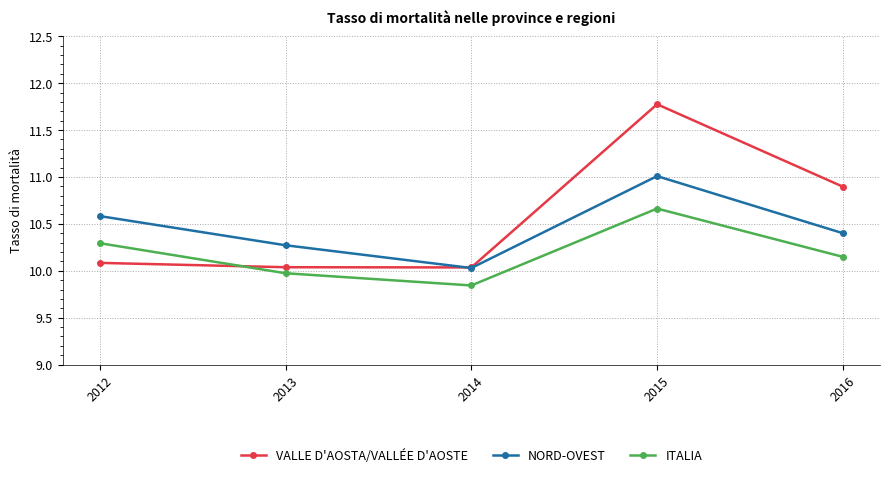

What is the difference between the highest and lowest values at 2012?

0.5